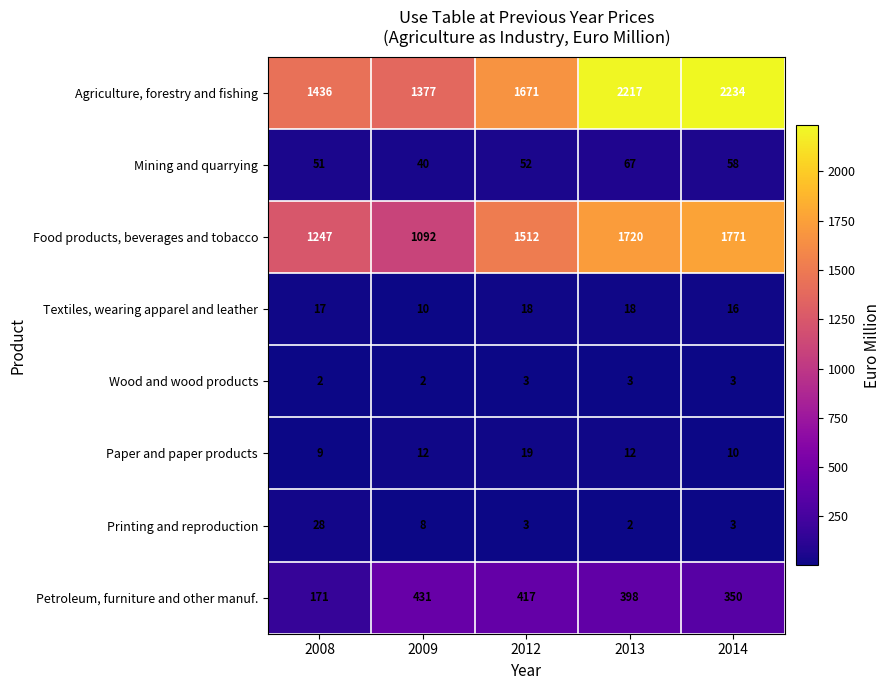

What is the difference between the second highest and minimum values in the Agriculture, forestry and fishing series?

840